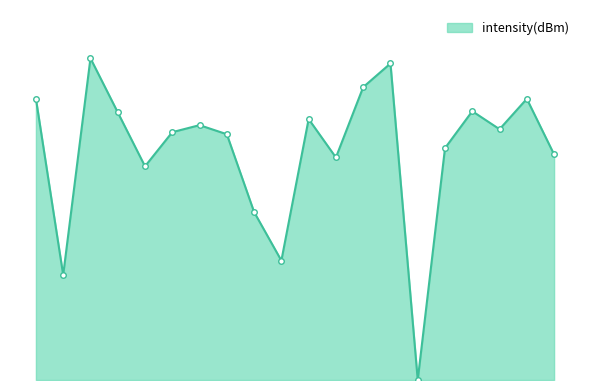

Does the chart have visible grid lines?

No